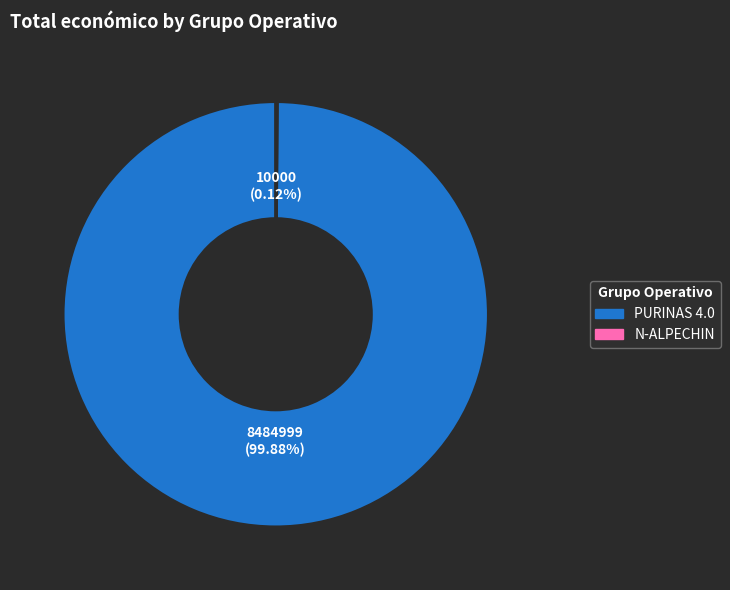

Which category has the biggest portion of the pie?

PURINAS 4.0